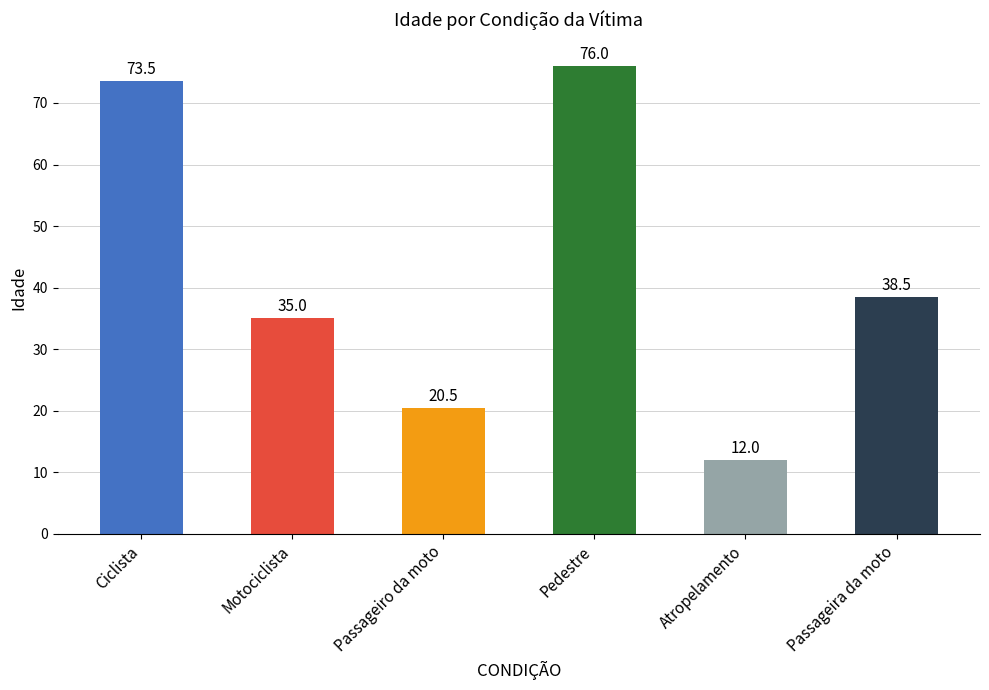

Does the chart contain stacked bars?

No